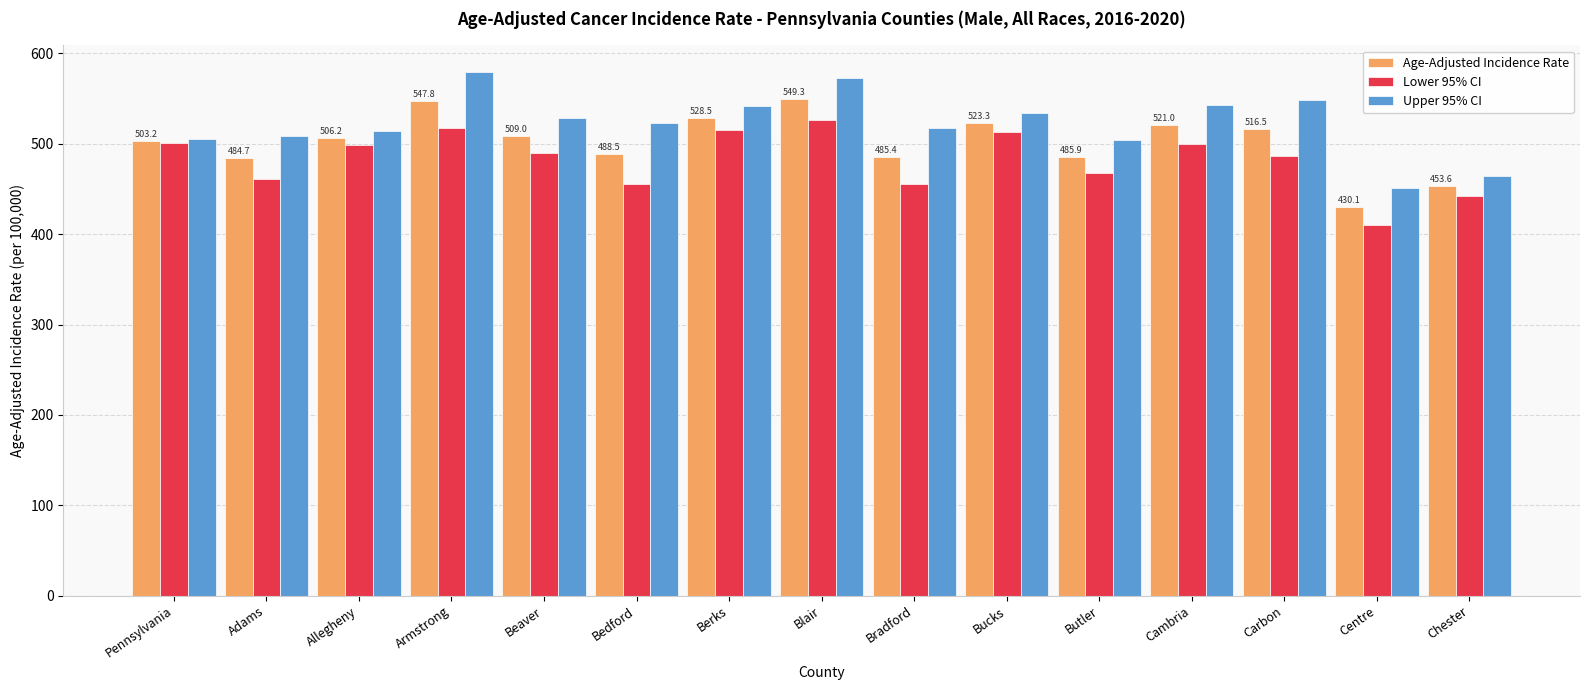

What is the maximum value shown in the chart?

580.0